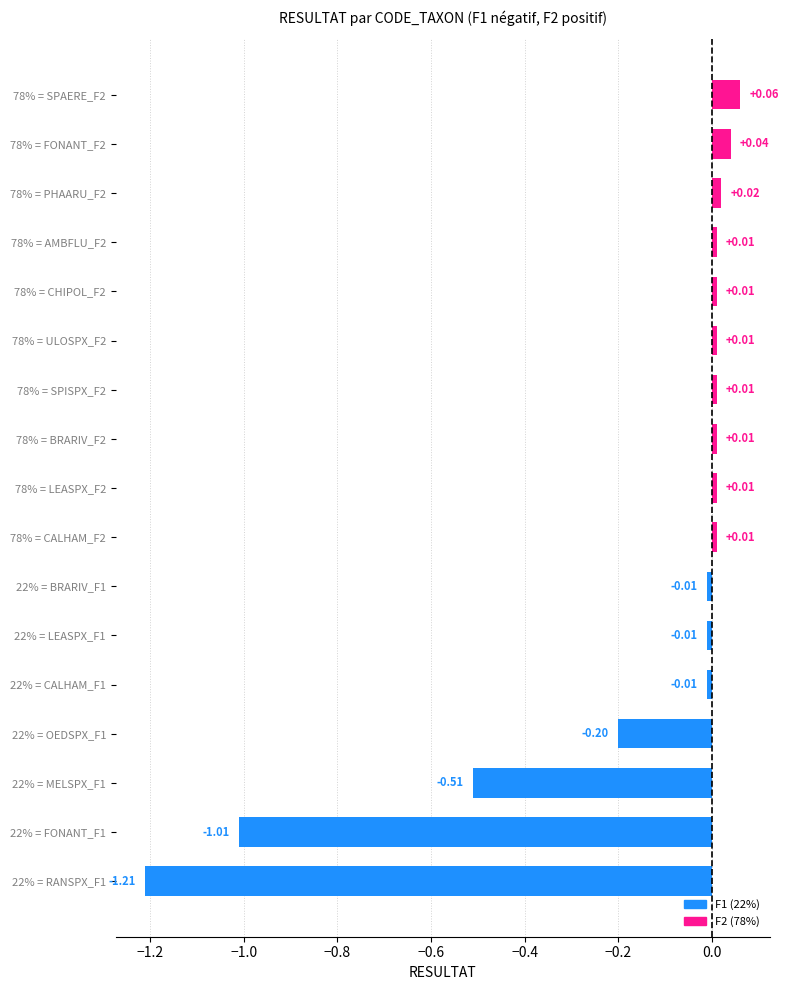

What is the change in value from 22% = RANSPX_F1 to 78% = ULOSPX_F2?

+1.2